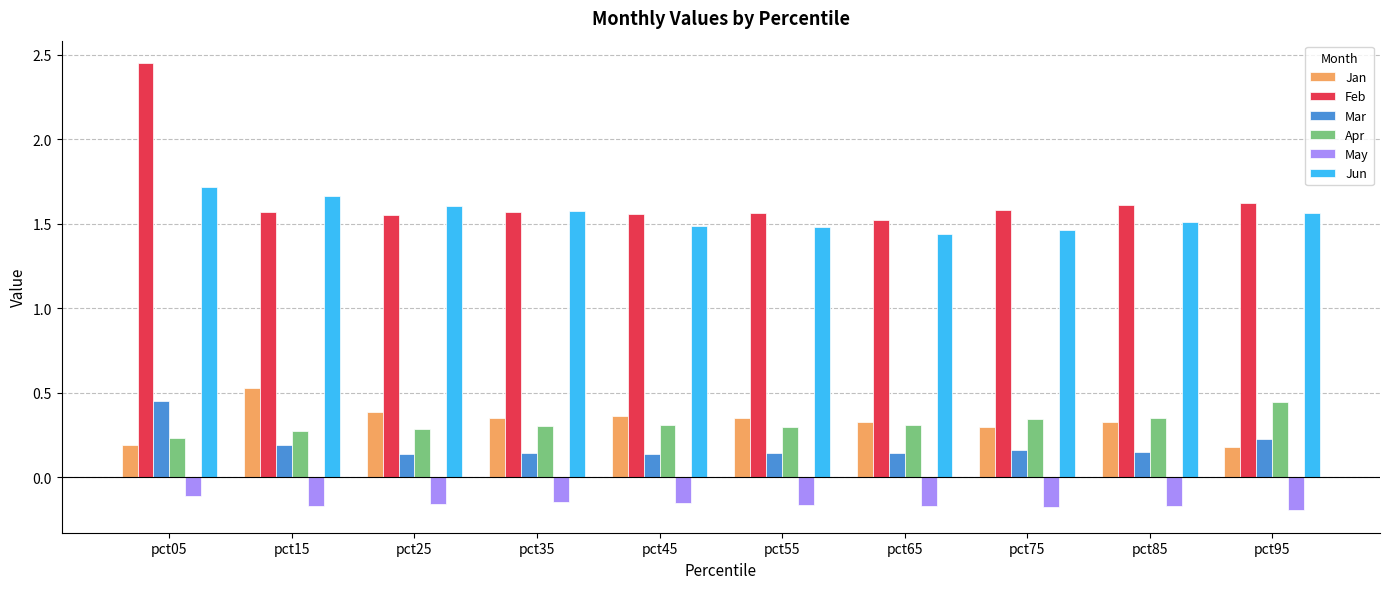

Where is Jun nearest to the value 1?

pct65